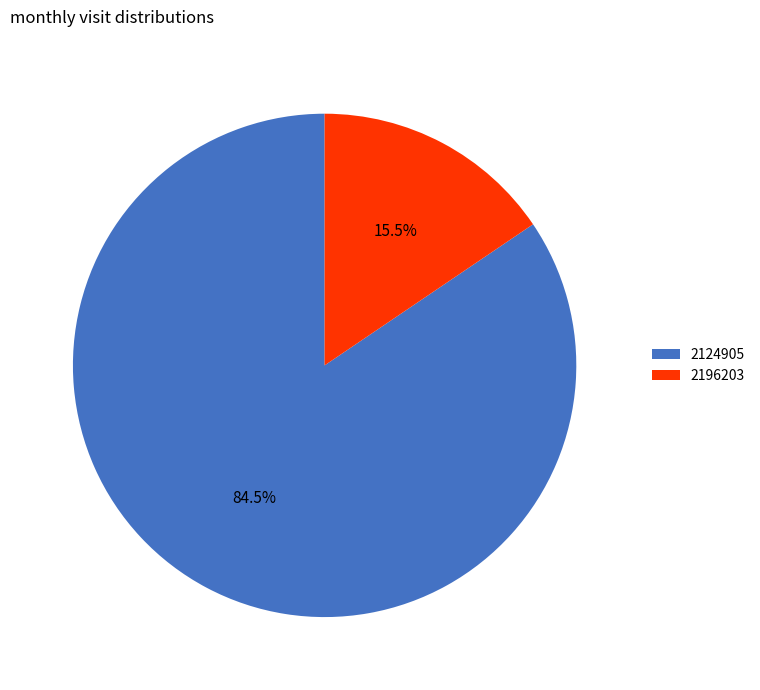

Rank the categories by value from lowest to highest.

2196203, 2124905